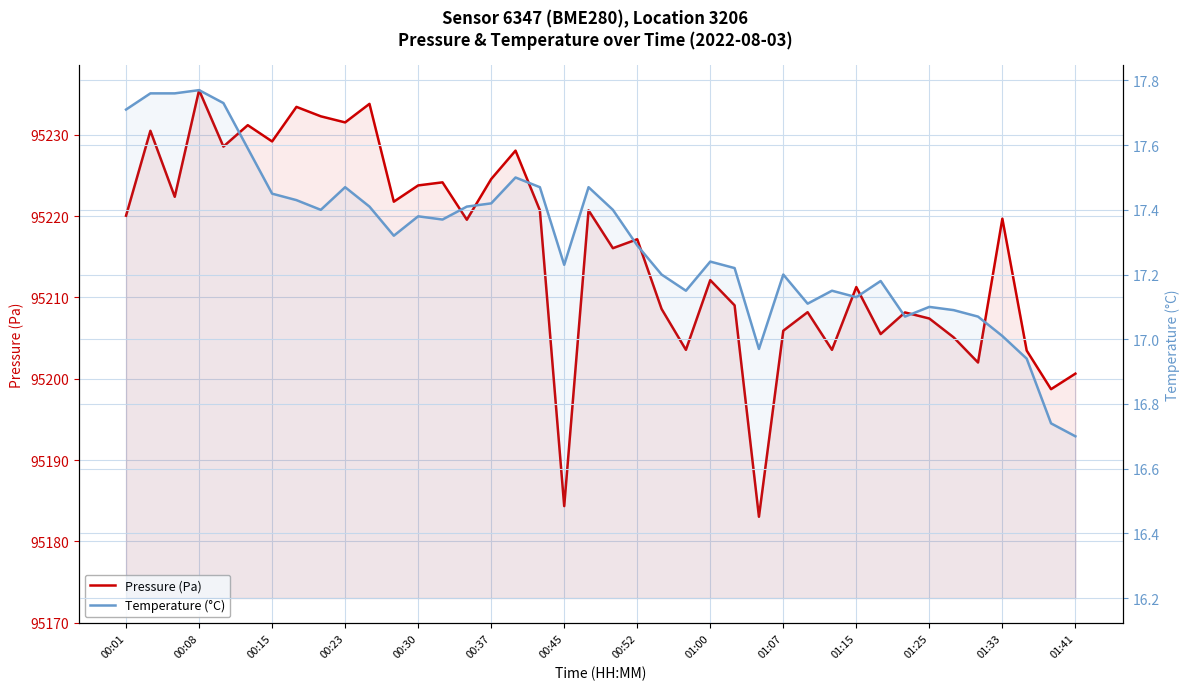

True or false: Temperature (°C) has more than 1 interior local peaks.

True